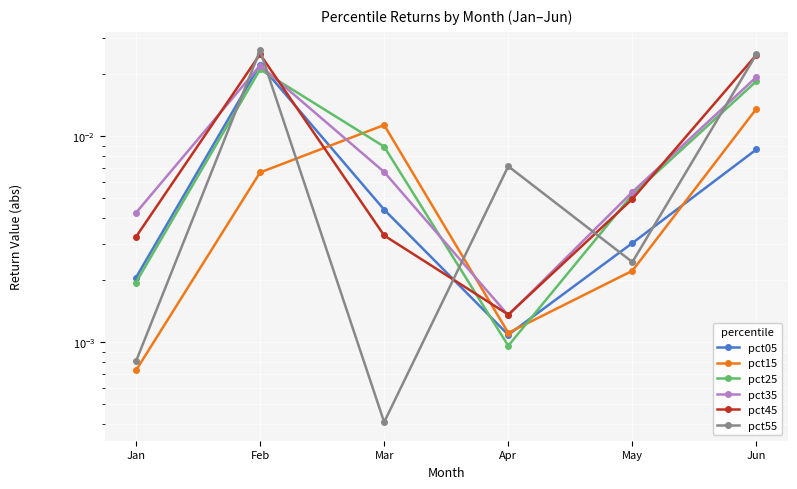

Which label corresponds to the smallest value in the chart?

Mar